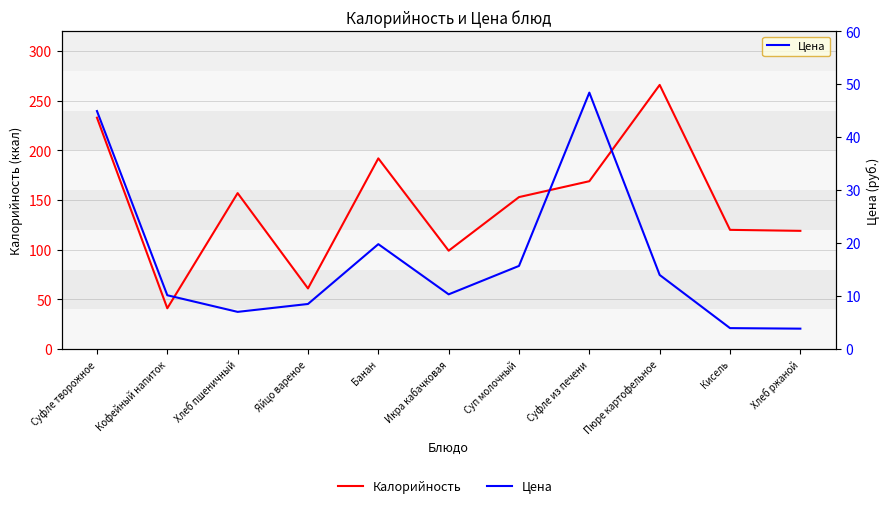

Does the chart have visible grid lines?

Yes